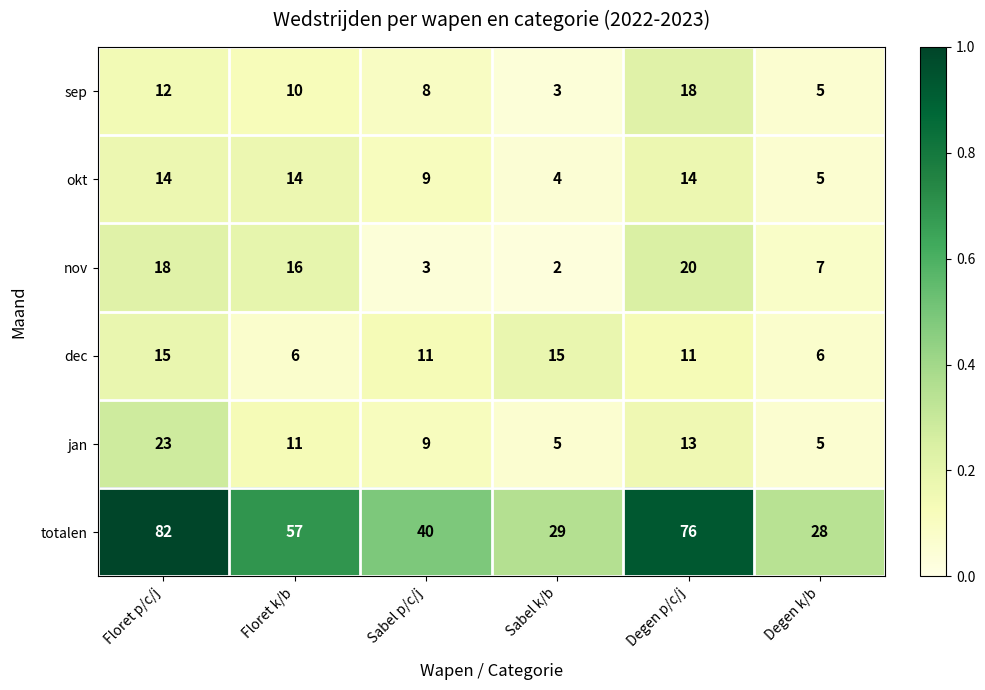

Rank the series by their maximum value, from highest to lowest.

totalen, jan, nov, sep, dec, okt